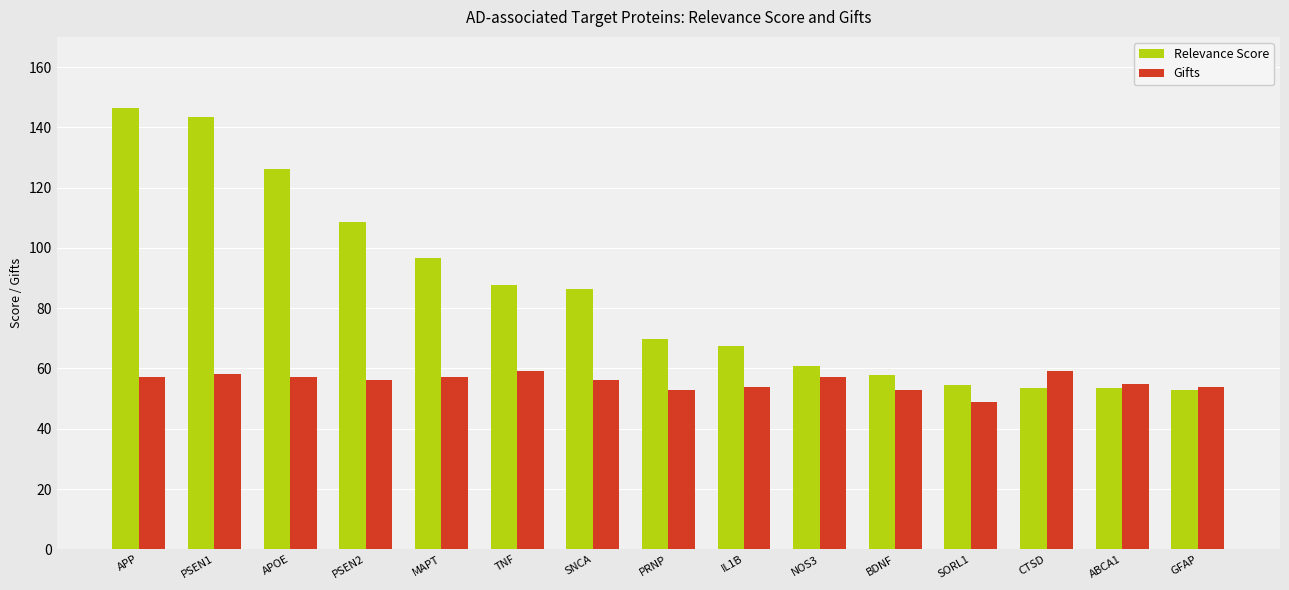

Which series has the largest total across all categories?

Relevance Score